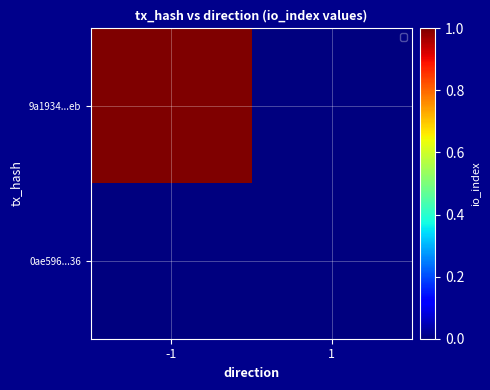

Reading left to right, extract all data points from this chart.

9a1934...eb: -1=1	1=0
0ae596...36: -1=0	1=0